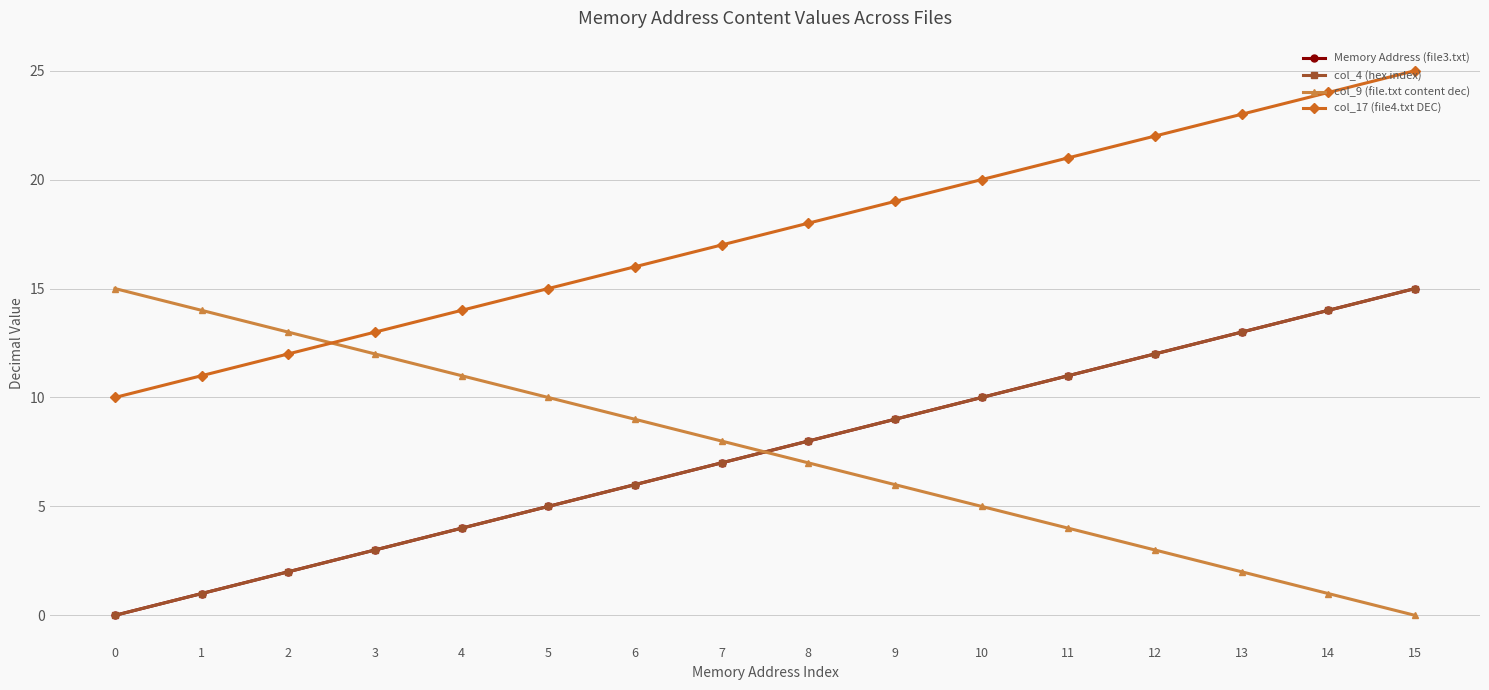

Is this an area chart (filled region under the line)?

No